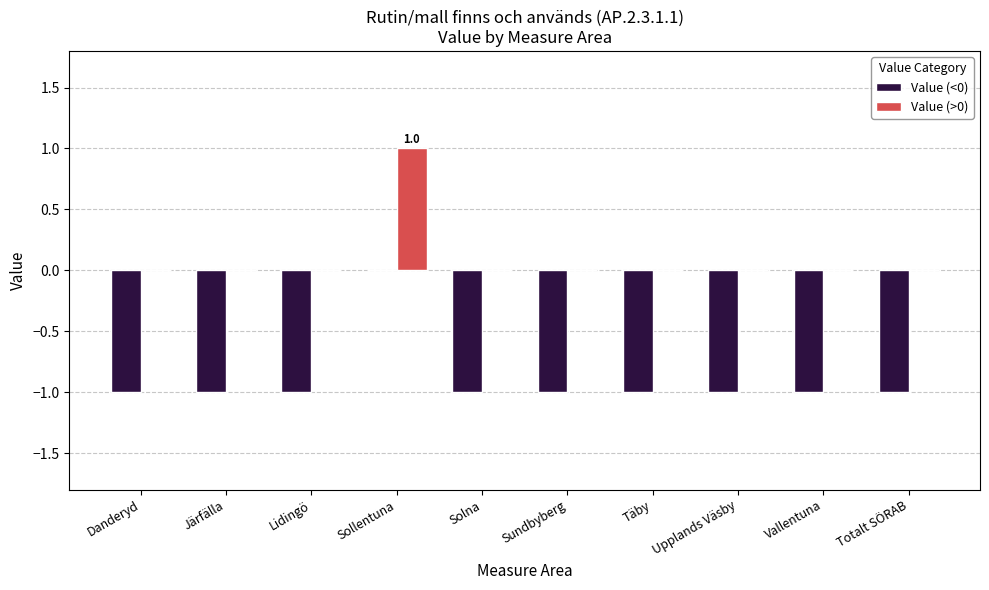

Which series has the largest total across all categories?

Value (>0)